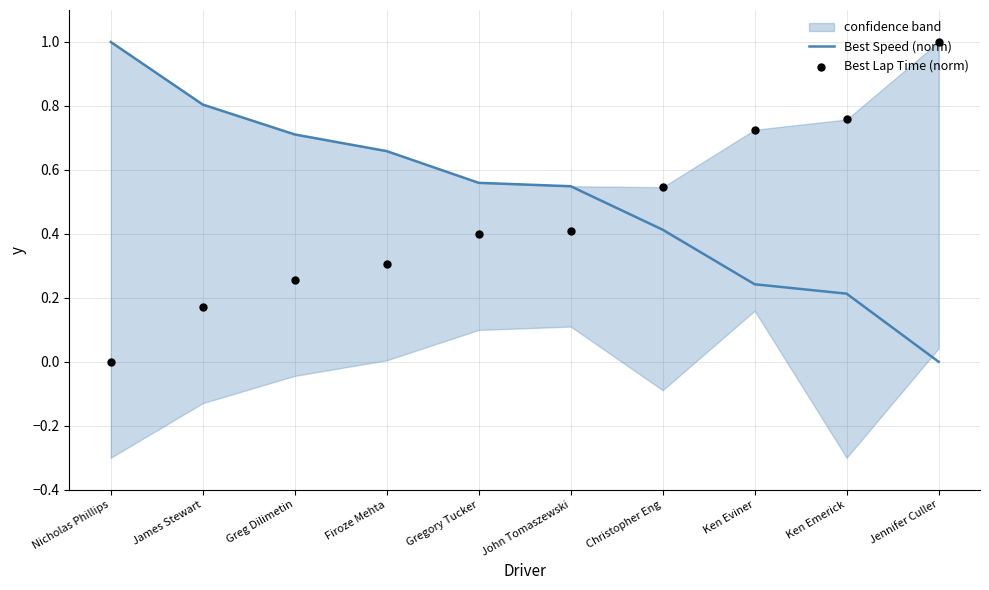

Which series contains the lowest Y value?

Best Speed (norm)